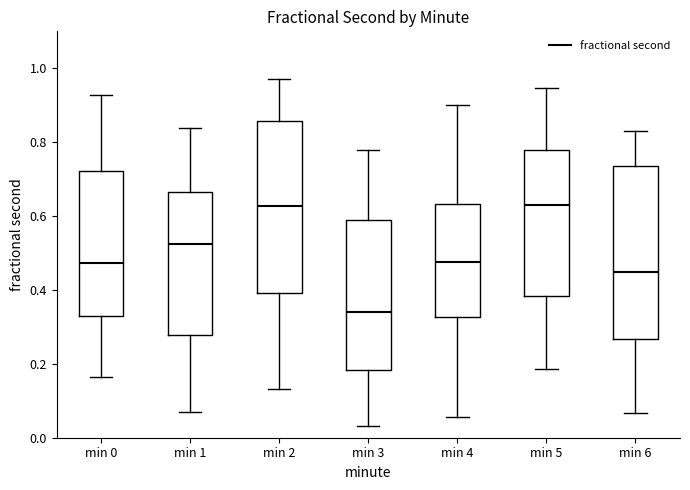

Reading left to right, transcribe this box plot: for each box, give where its median line is, the range the box spans, and where its two whiskers end, as read against the y-axis. The values are not printed on the chart, so give them approximately, as read against the axis.

min 0: median 0.48, box 0.34 to 0.72, whiskers 0.16 to 0.92
min 1: median 0.52, box 0.28 to 0.66, whiskers 0.08 to 0.84
min 2: median 0.62, box 0.40 to 0.86, whiskers 0.14 to 0.96
min 3: median 0.34, box 0.18 to 0.58, whiskers 0.04 to 0.78
min 4: median 0.48, box 0.32 to 0.64, whiskers 0.06 to 0.90
min 5: median 0.64, box 0.38 to 0.78, whiskers 0.18 to 0.94
min 6: median 0.44, box 0.26 to 0.74, whiskers 0.06 to 0.82